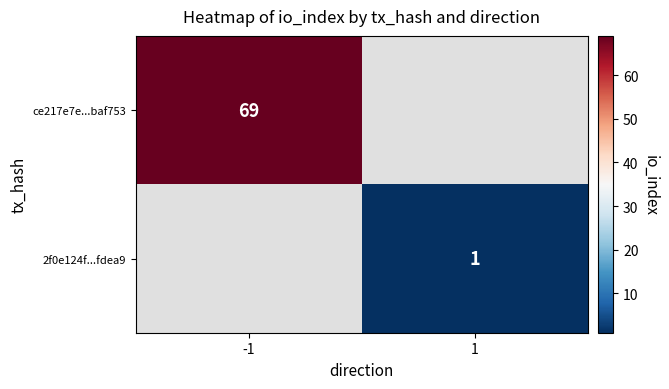

True or false: ce217e7e...baf753 has a value of 101 at -1.

False